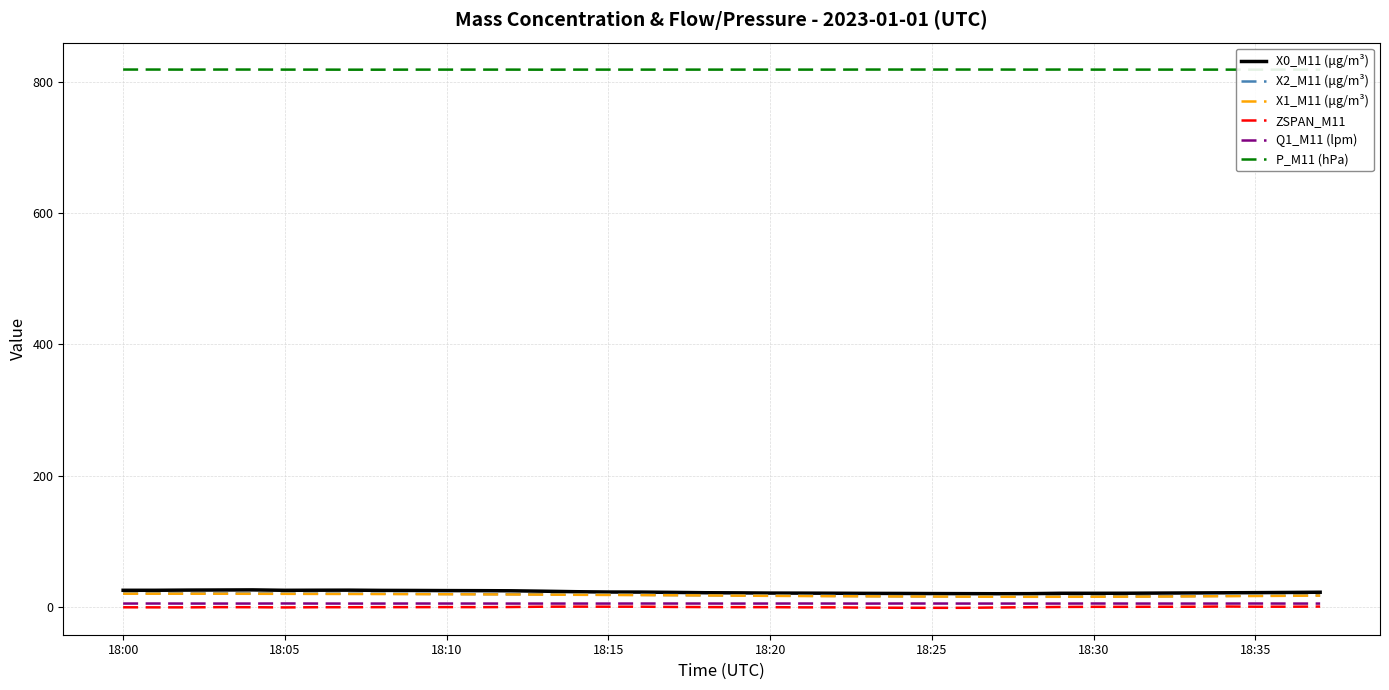

In X2_M11 (μg/m³), how many points are higher than both neighbors (excluding endpoints)?

1